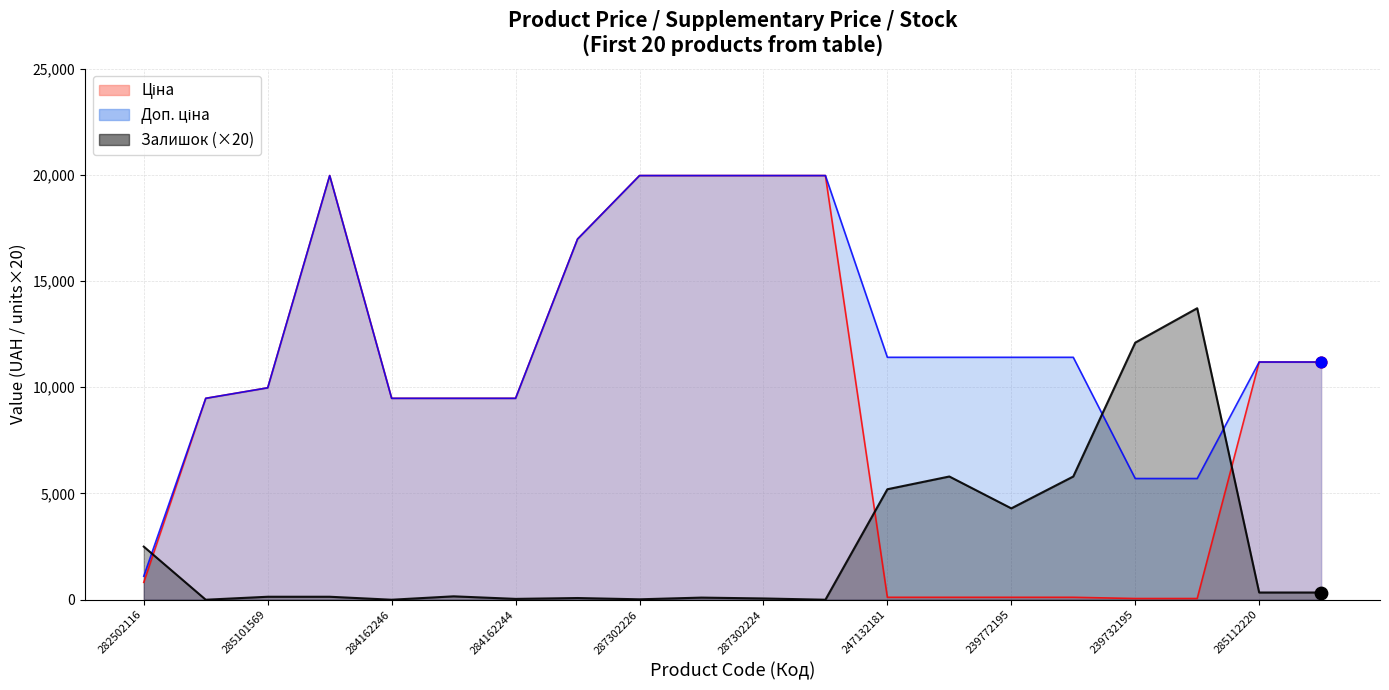

What is the total value across all series at 284162246?

18960.1